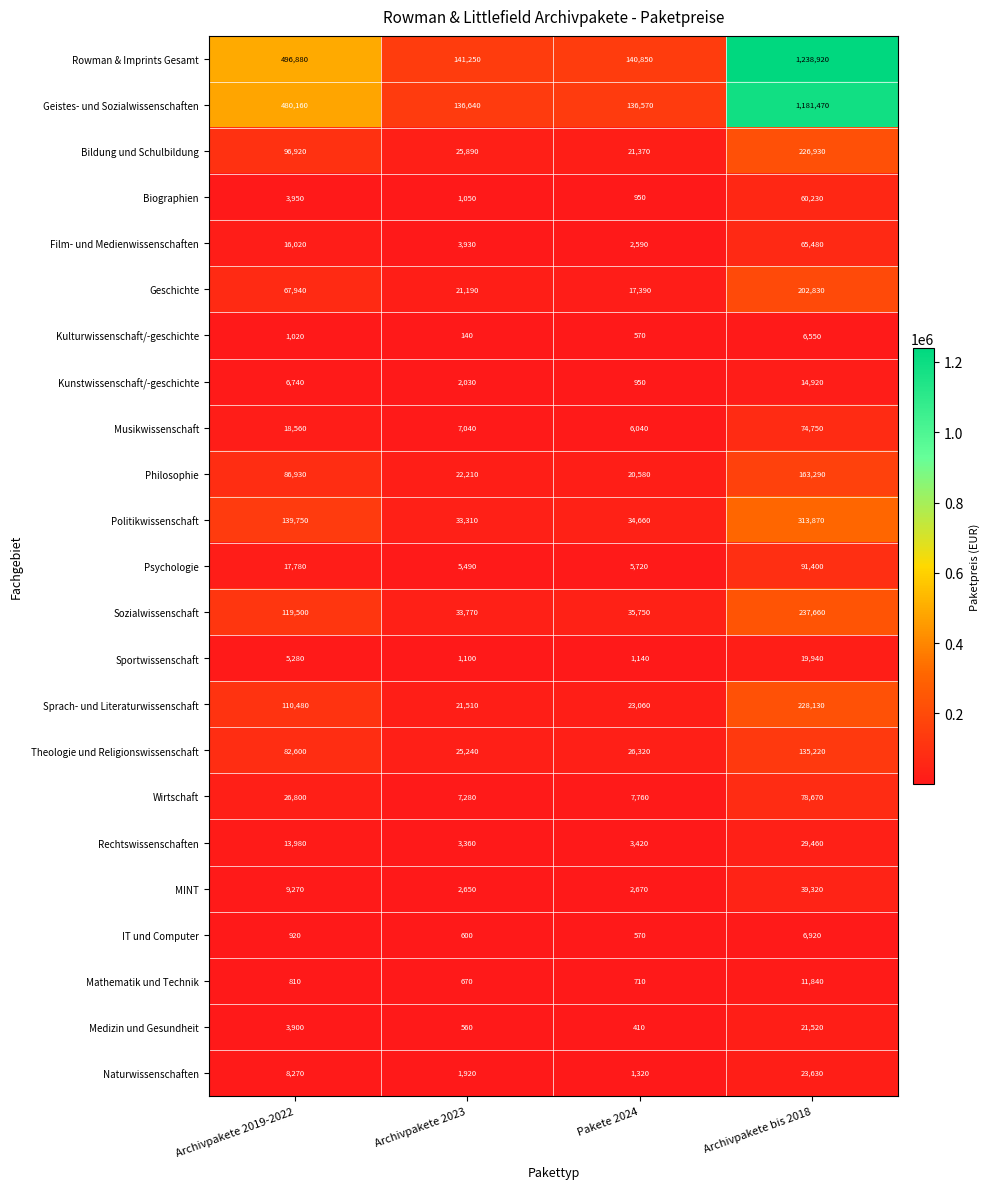

What is the smallest value displayed?

140